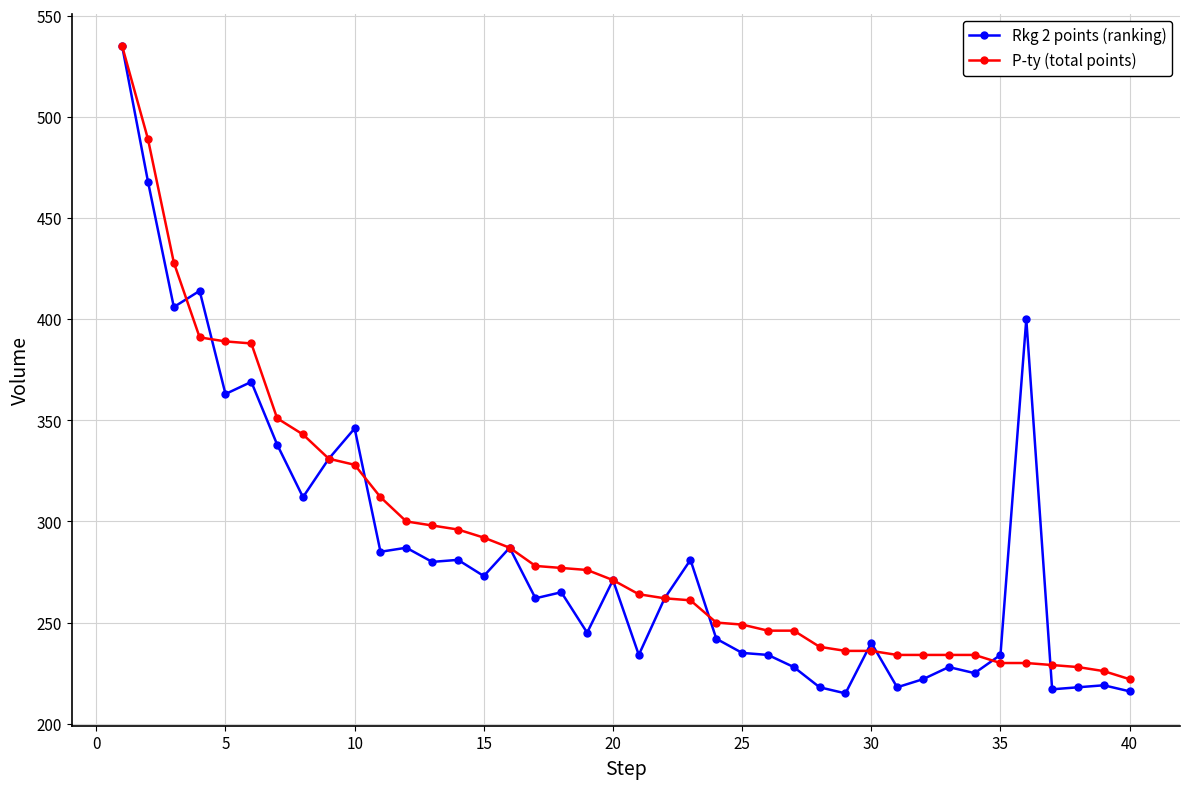

Which series has the largest range (max minus min)?

Rkg 2 points (ranking)